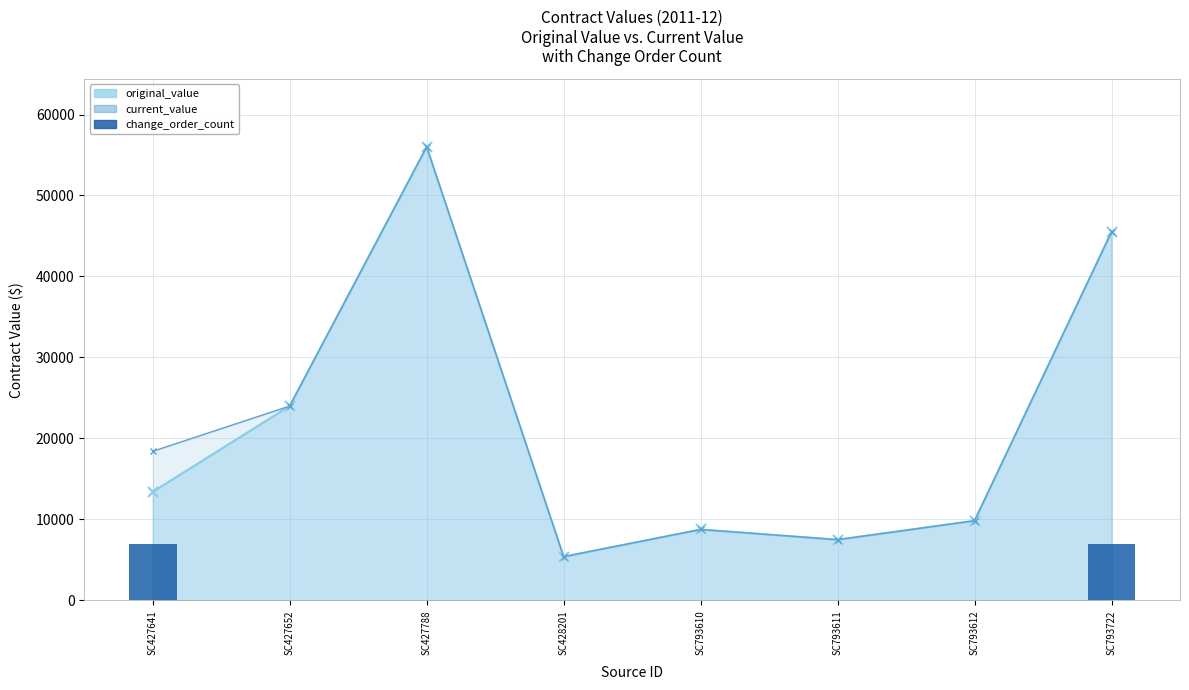

Does the chart contain stacked bars?

No